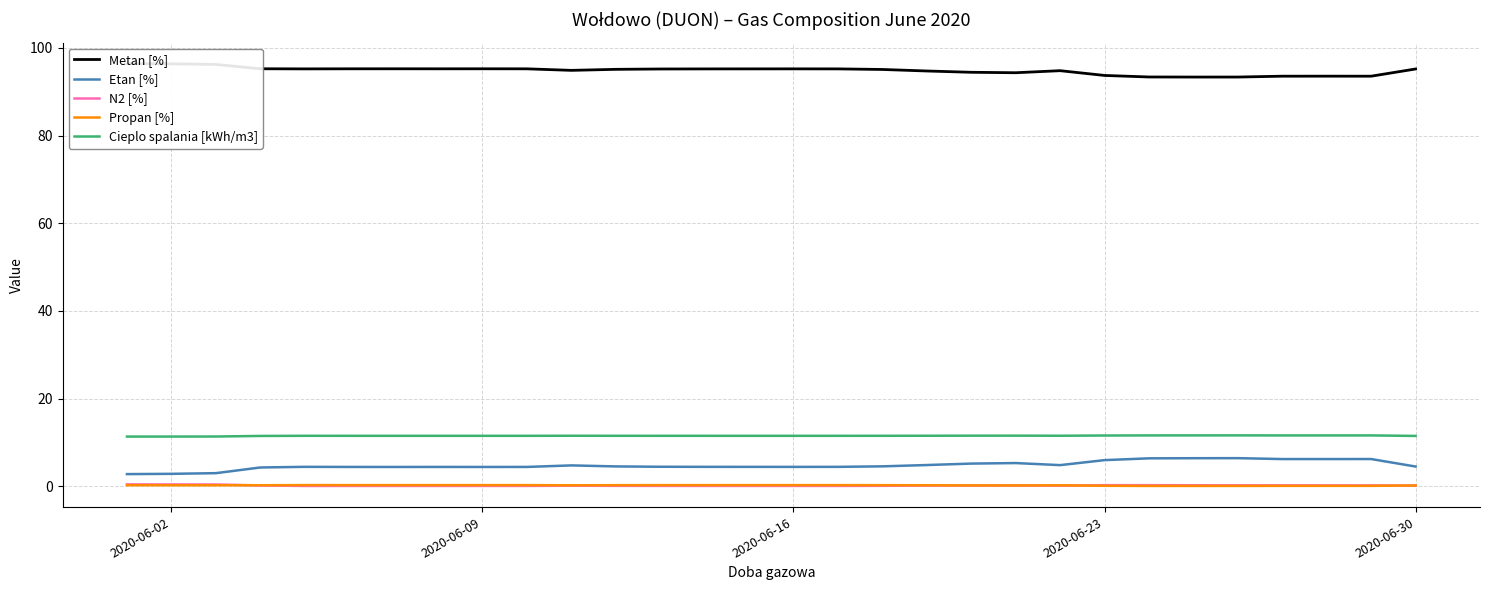

True or false: N2 [%] and Etan [%] cross at least once.

False